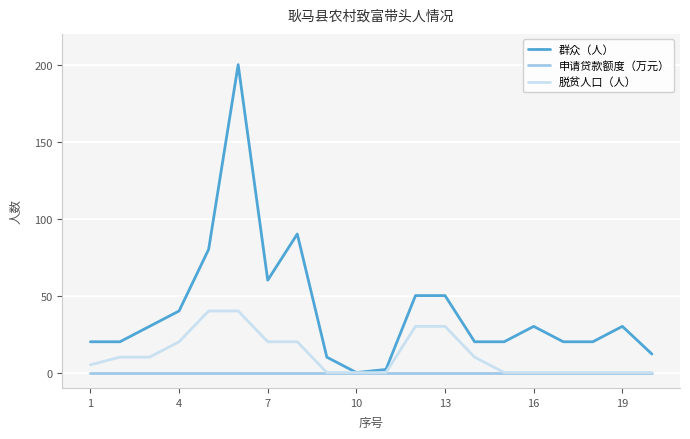

How many positive values does the 群众（人） series have?

19